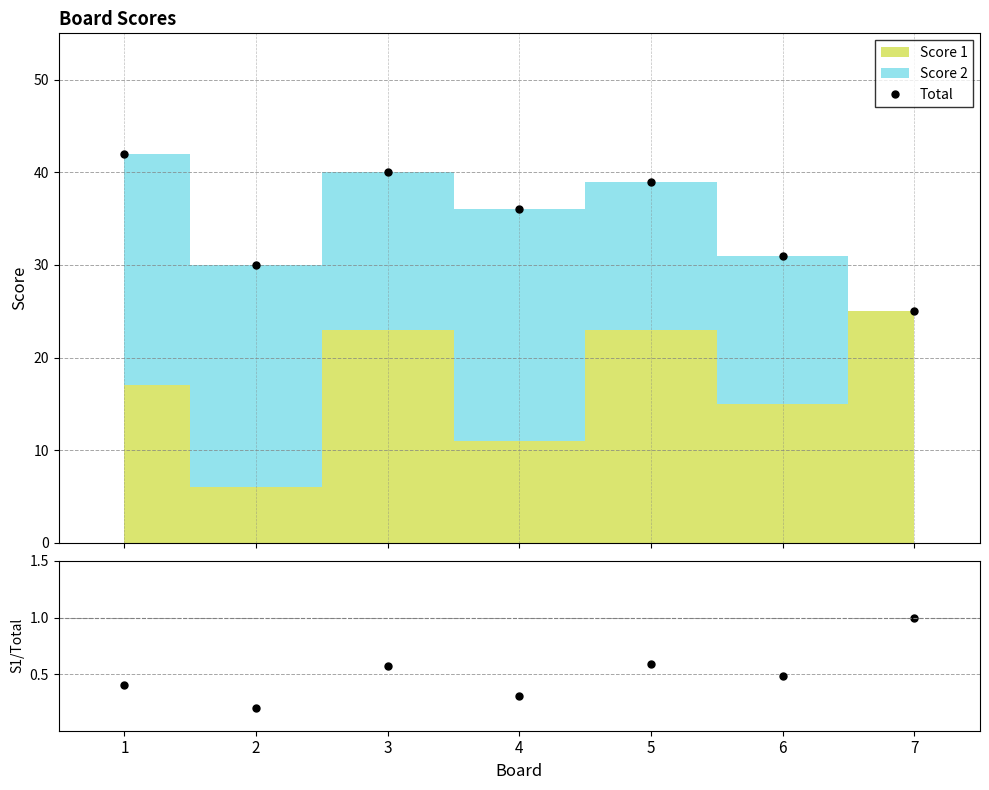

How many lines are shown in the chart?

2